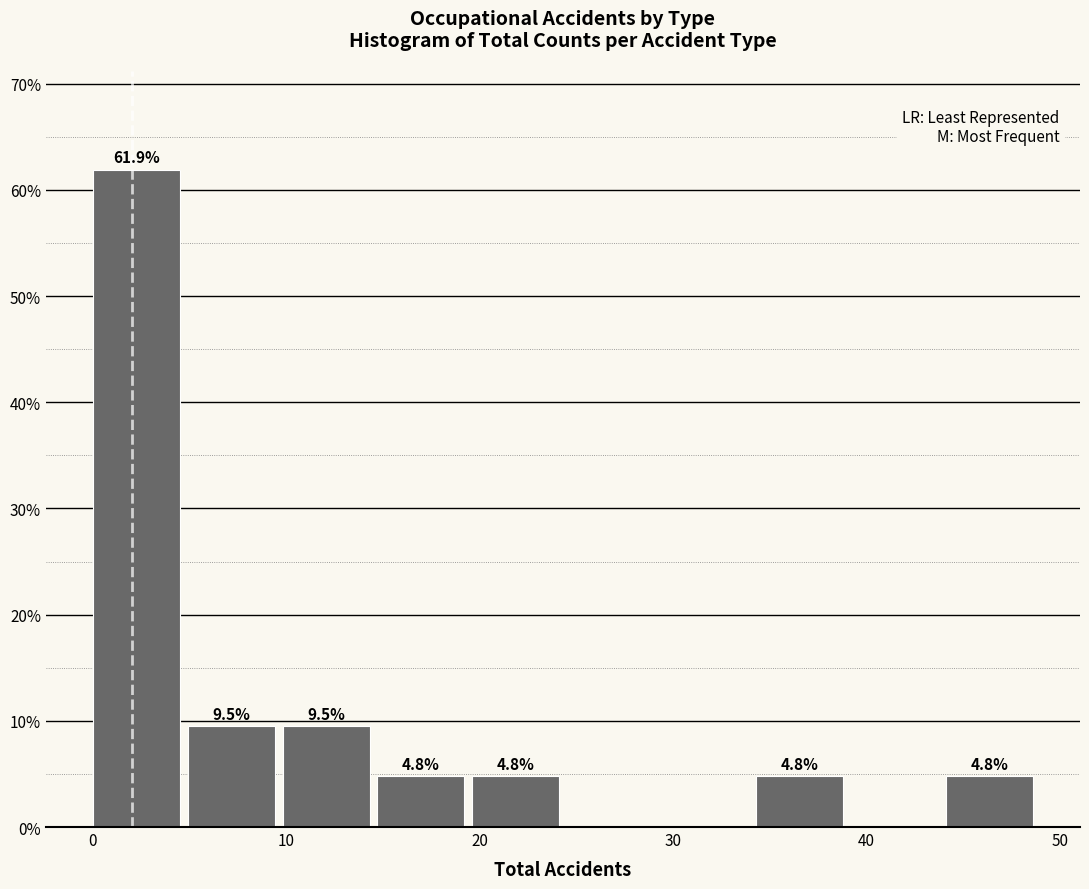

Which range on the x-axis has the tallest bar?

0.0 to 4.9